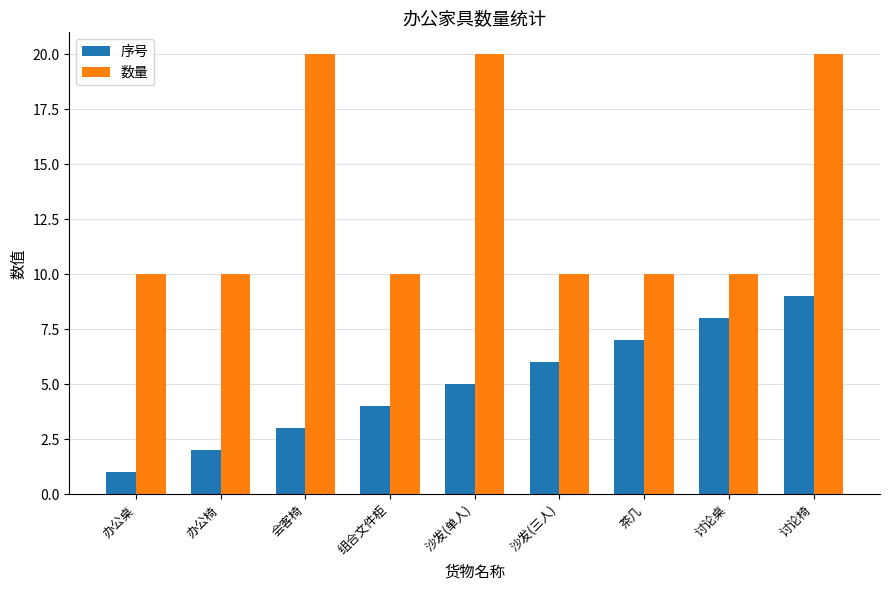

True or false: 序号 has a value of 5 at 沙发(单人).

True